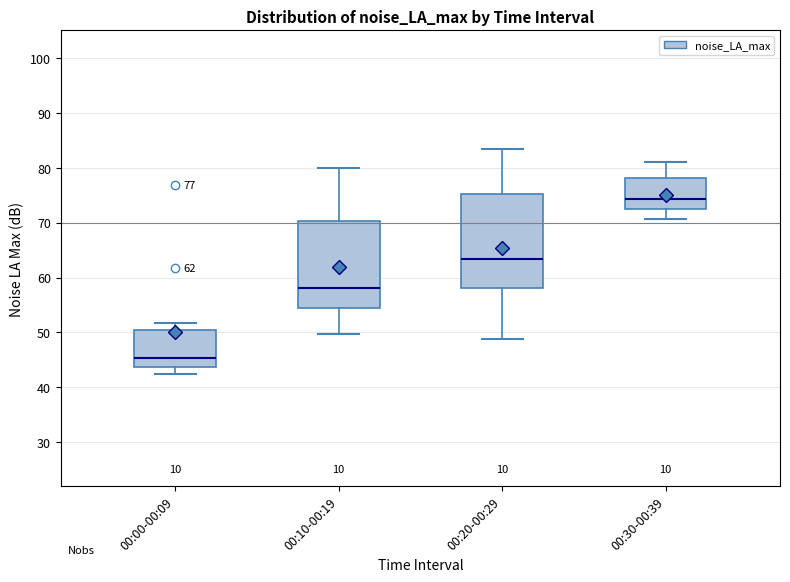

Which box is the tallest, from its lower edge to its upper edge?

00:20-00:29